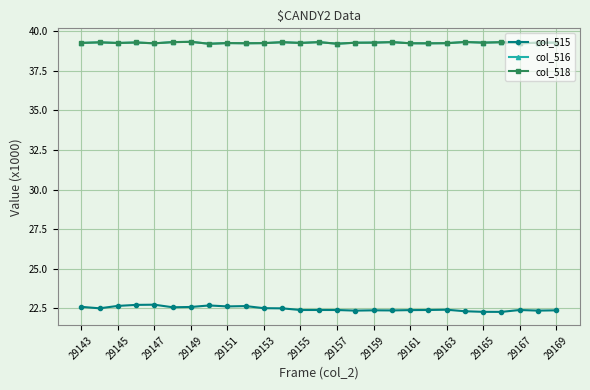

Does the chart have visible grid lines?

Yes